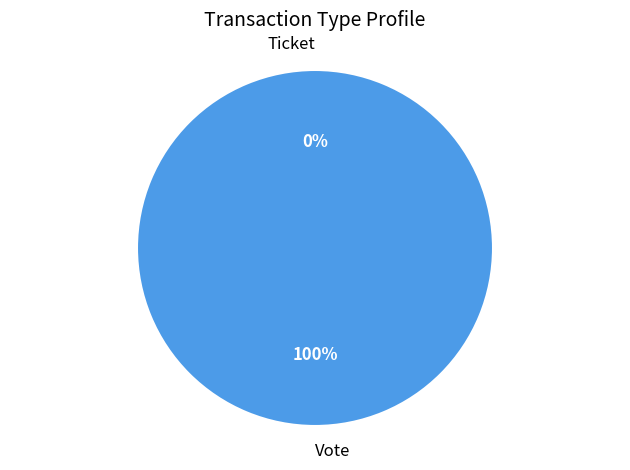

How many segments does this pie chart have?

2